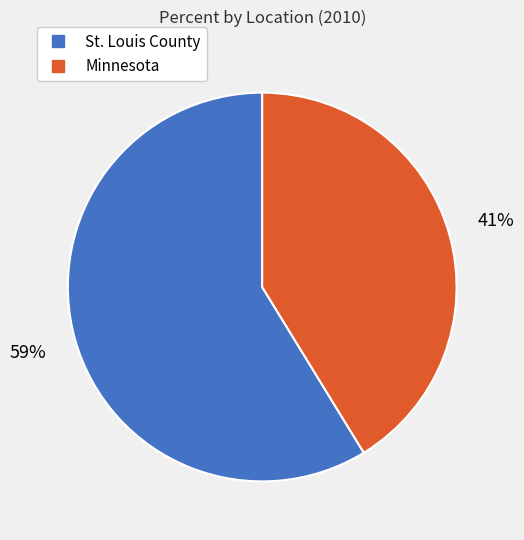

Is it true that Minnesota is 41% of the pie?

True